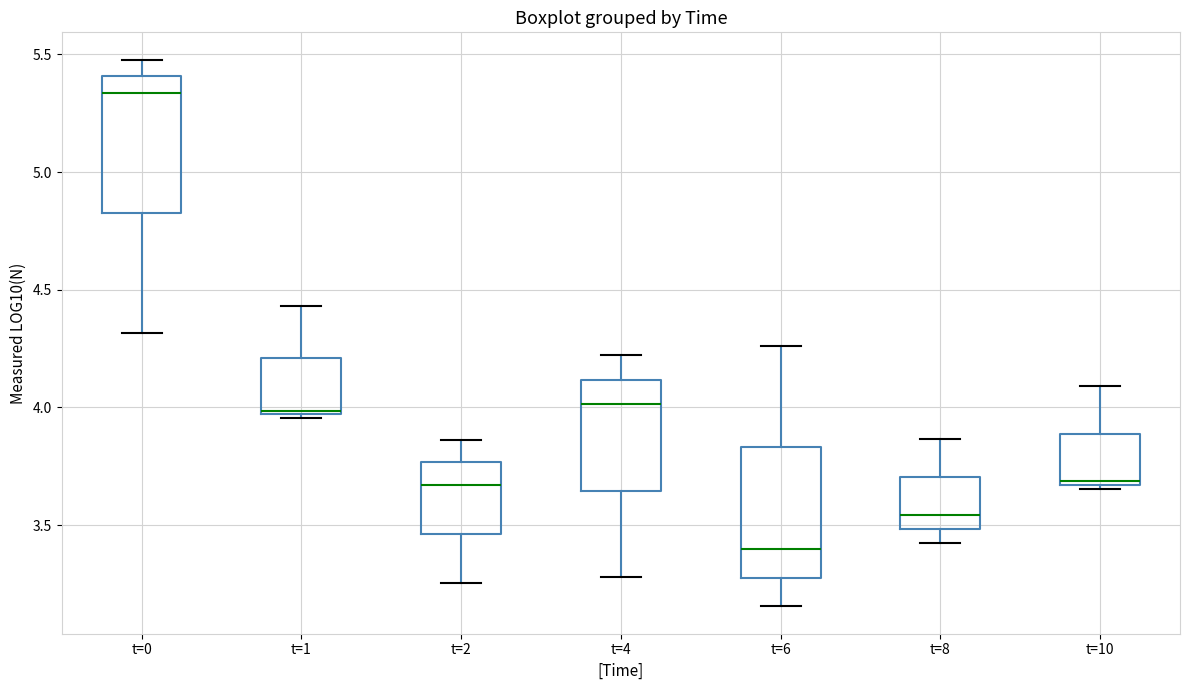

Reading left to right, read every box against the y-axis: the position of its median line, the range the box covers, and the ends of its whiskers. The values are not printed on the chart, so give them approximately, as read against the axis.

t=0: median 5.35, box 4.85 to 5.40, whiskers 4.30 to 5.50
t=1: median 4.00, box 3.95 to 4.20, whiskers 3.95 (just below the box's lower edge) to 4.45
t=2: median 3.65, box 3.45 to 3.75, whiskers 3.25 to 3.85
t=4: median 4.00, box 3.65 to 4.10, whiskers 3.30 to 4.20
t=6: median 3.40, box 3.30 to 3.85, whiskers 3.15 to 4.25
t=8: median 3.55, box 3.50 to 3.70, whiskers 3.40 to 3.85
t=10: median 3.70, box 3.65 to 3.90, whiskers 3.65 (just below the box's lower edge) to 4.10